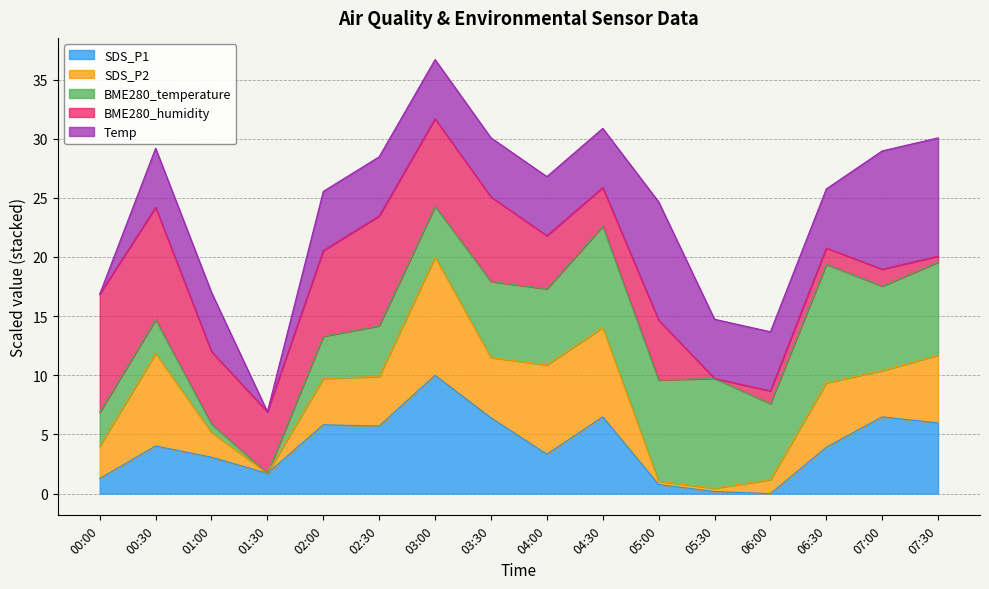

The value of SDS_P1 at 03:30 is 6.4. True or false?

True